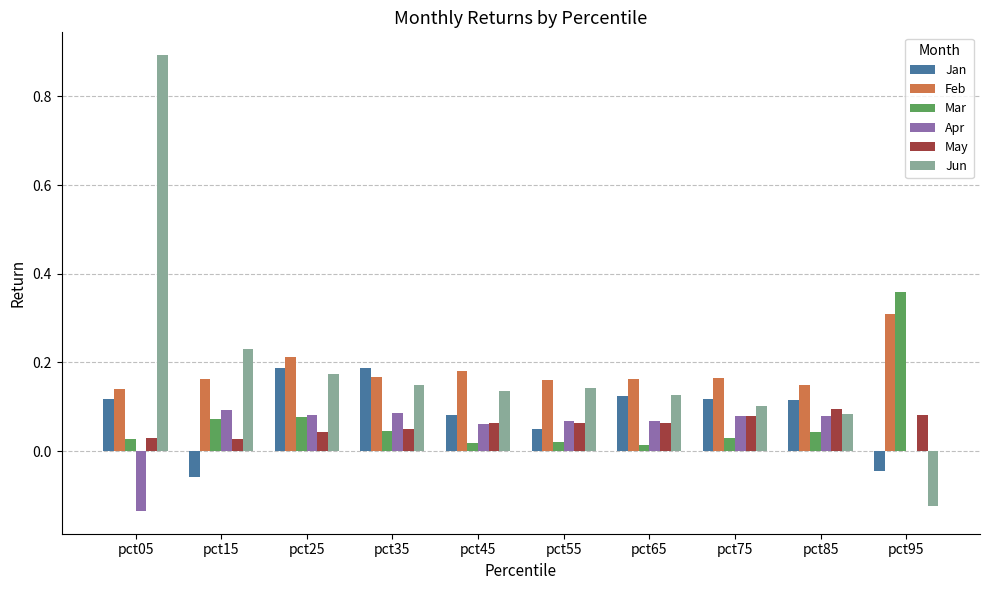

What is the sum of all May values?

0.6